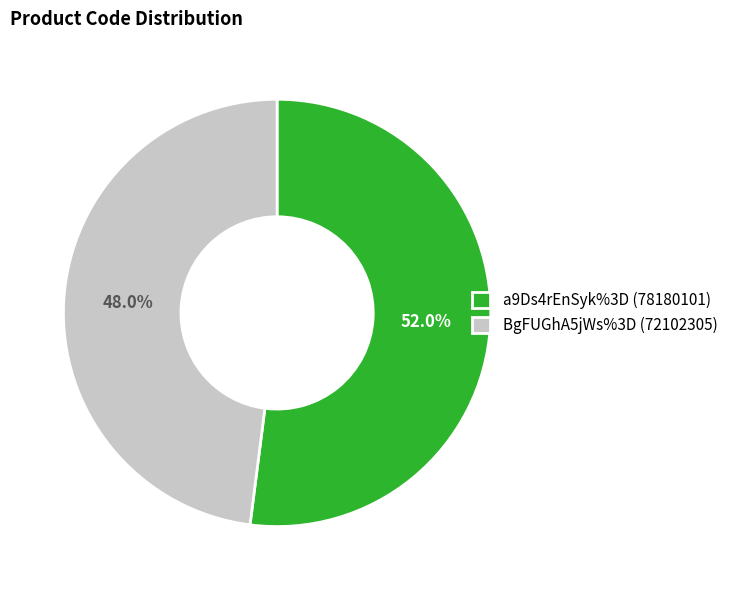

Is it true that BgFUGhA5jWs%3D is 57% of the pie?

False